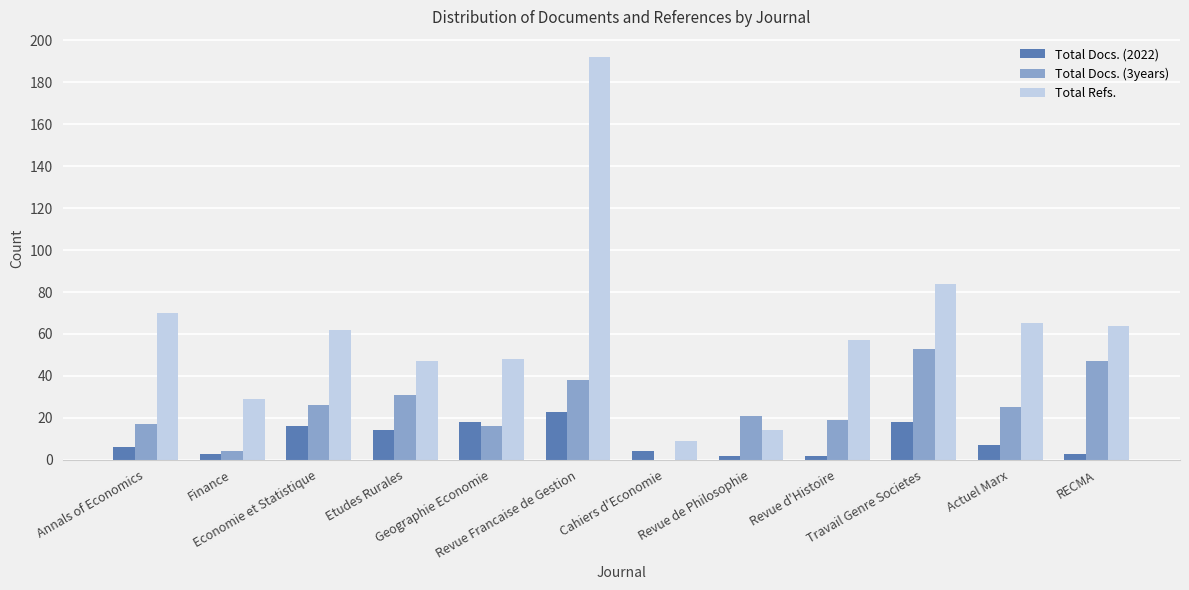

How many groups of bars are there?

12